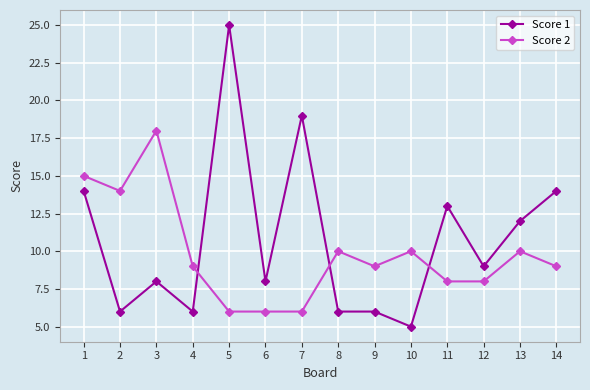

True or false: Score 2 has more than 0 interior local peaks.

True